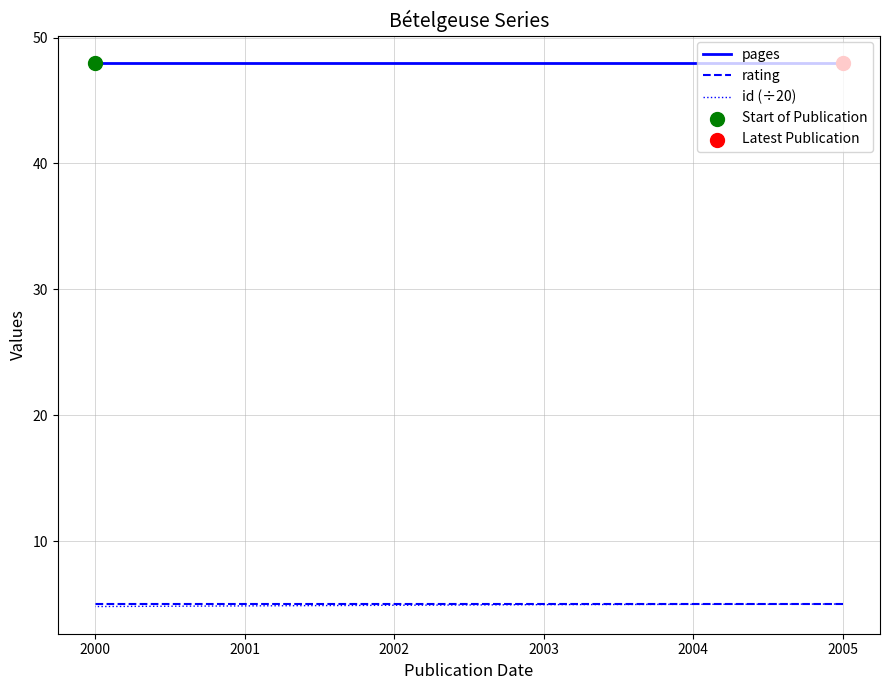

Which series has the widest spread of Y values?

id (÷20)